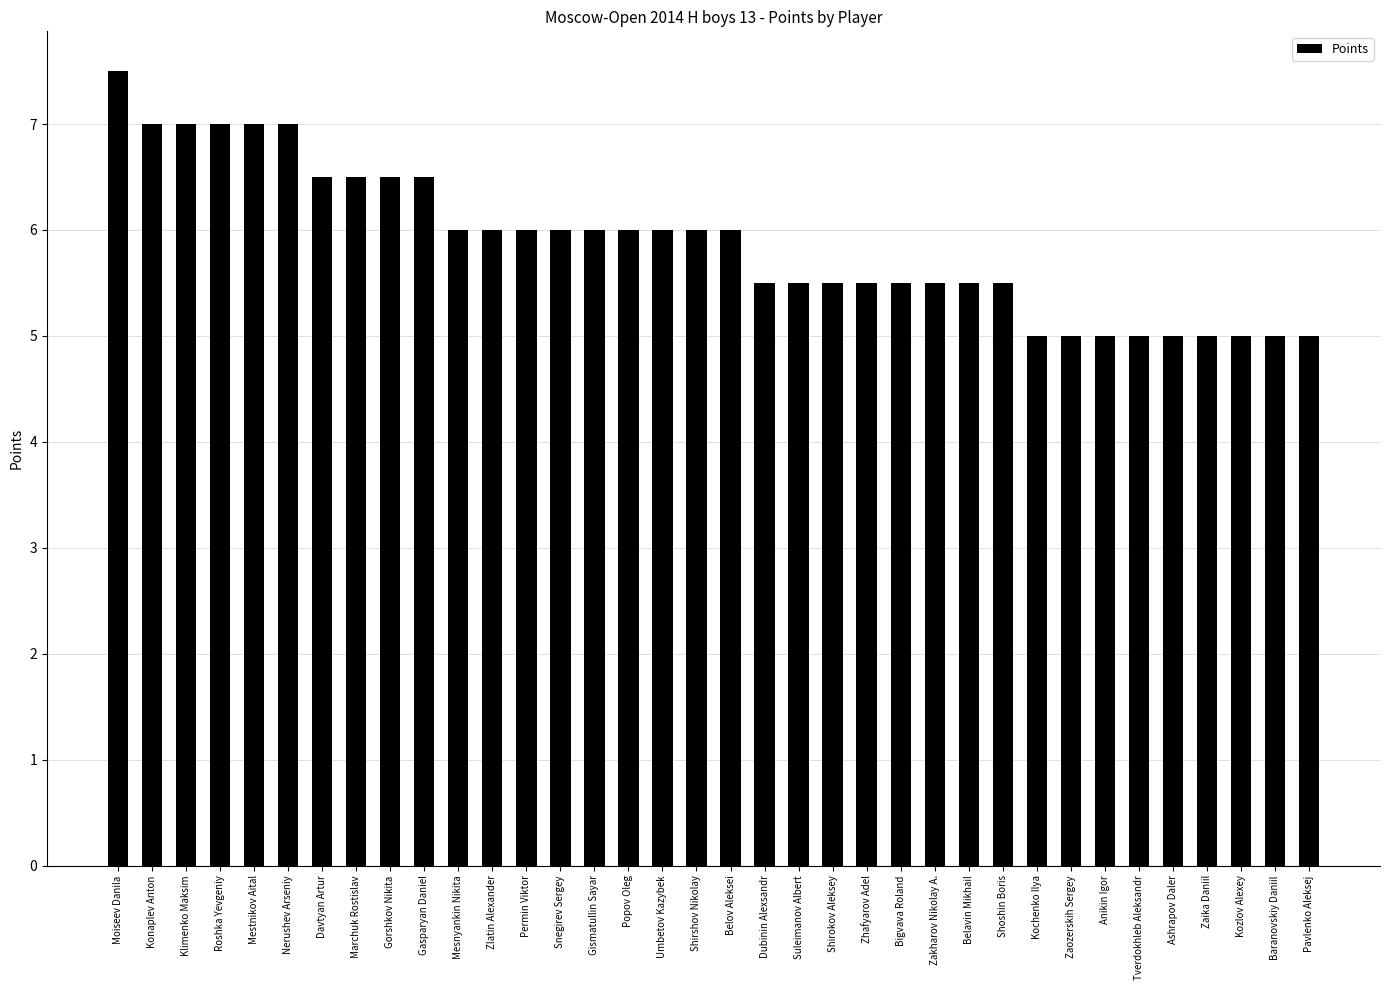

Which has a higher value, Permin Viktor or Belavin Mikhail?

Permin Viktor